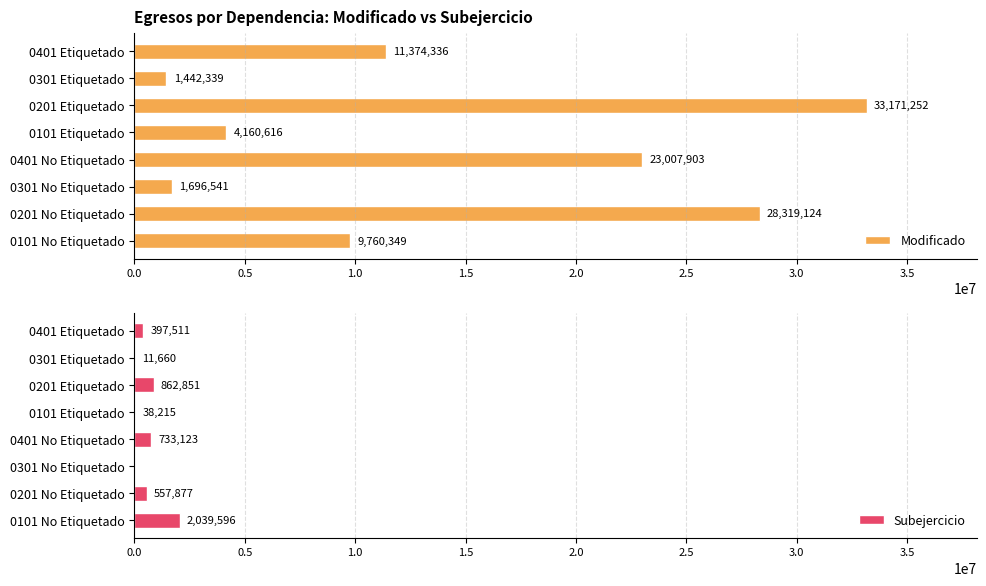

The value of Modificado at 0301 Etiquetado is 1442339.3. True or false?

True